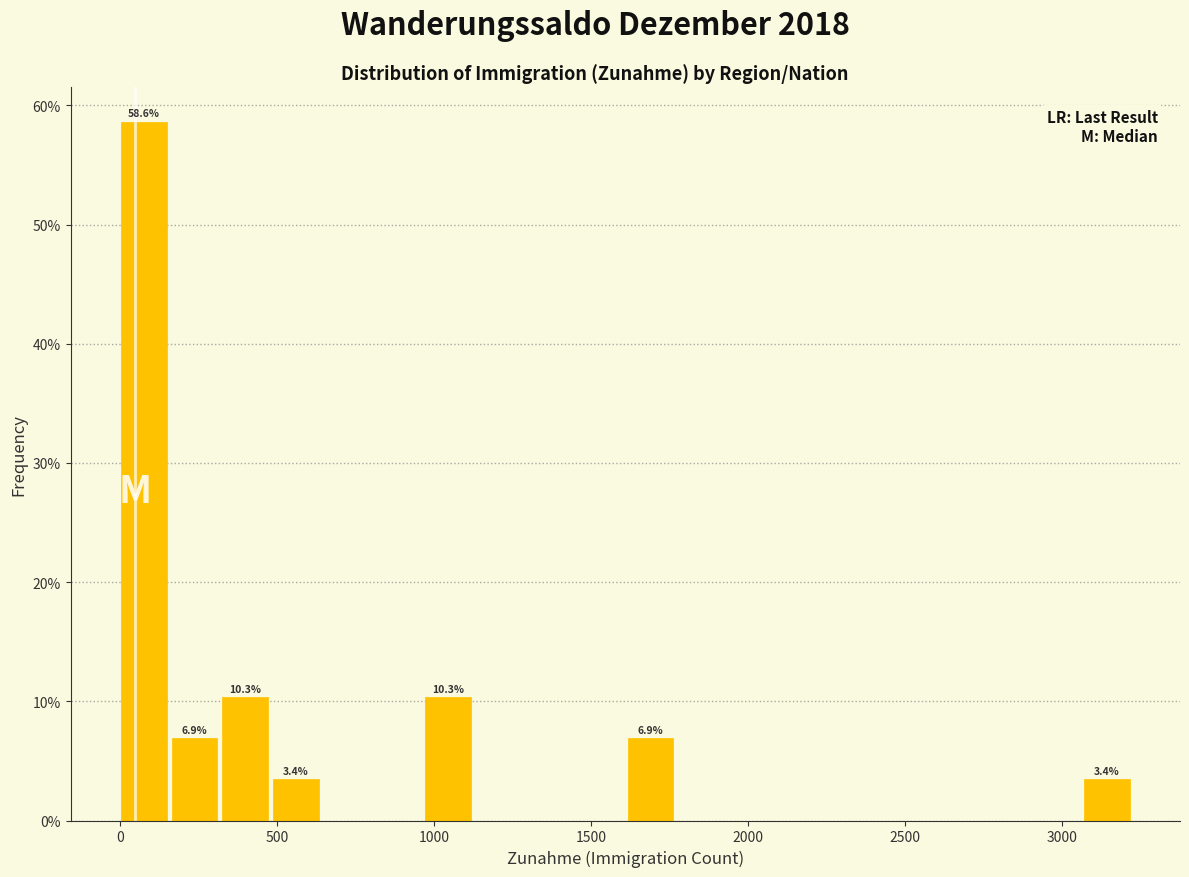

Read against the x-axis, roughly where is the centre of the tallest bar?

100